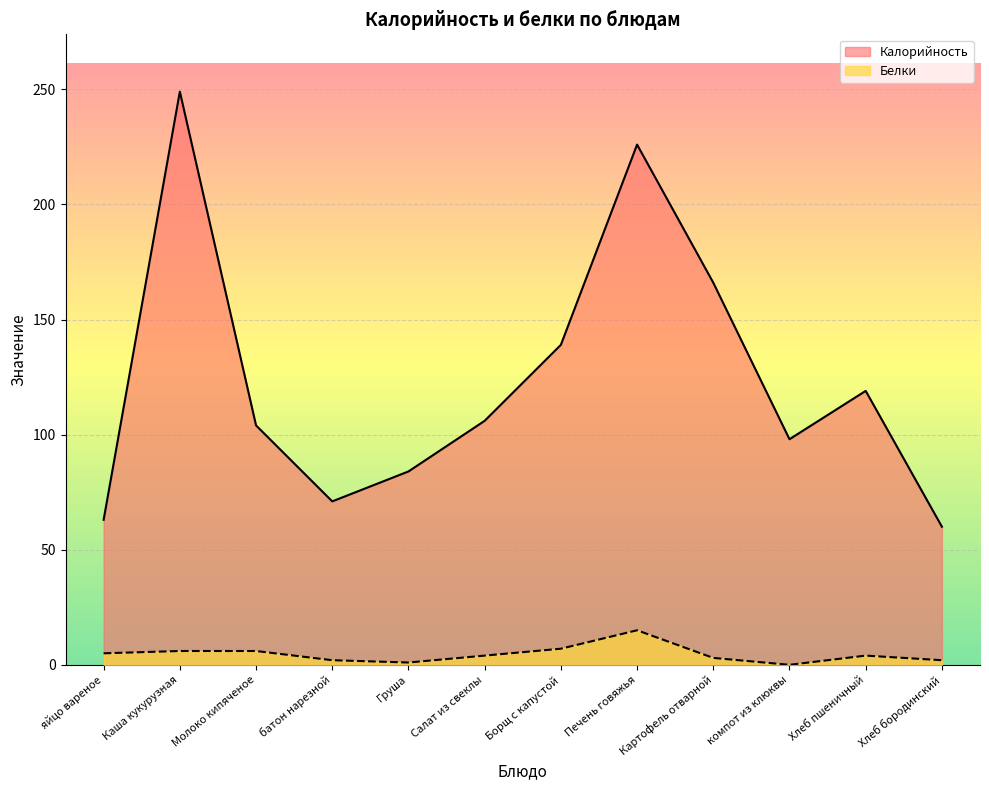

Rank the series at Хлеб пшеничный from highest to lowest value.

Калорийность, Белки